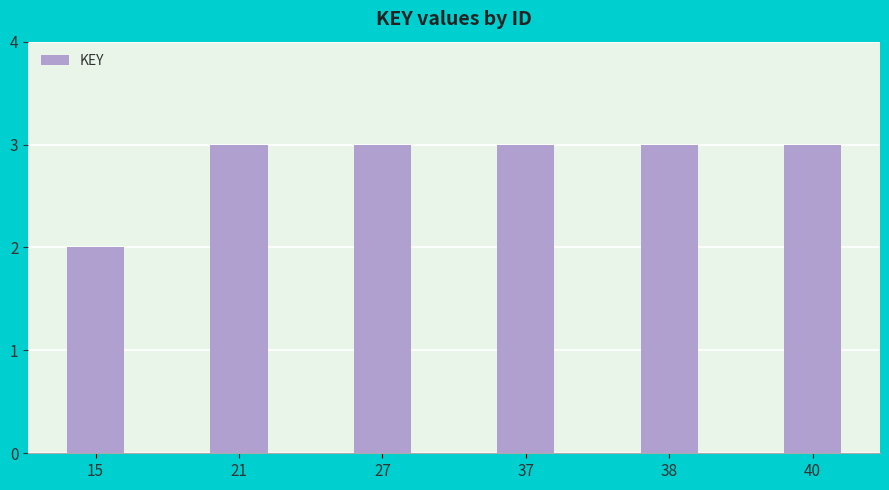

What is the maximum value shown in the chart?

3